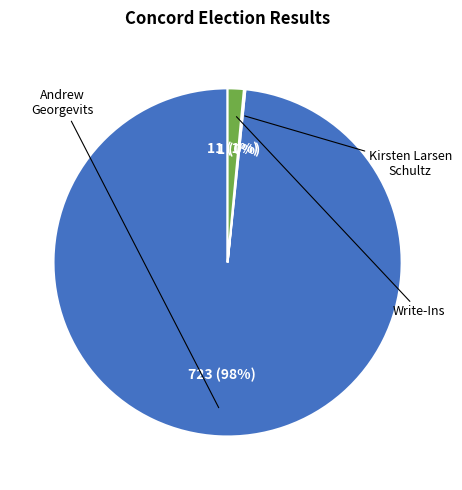

To the nearest percent, what is the average slice percentage?

33%